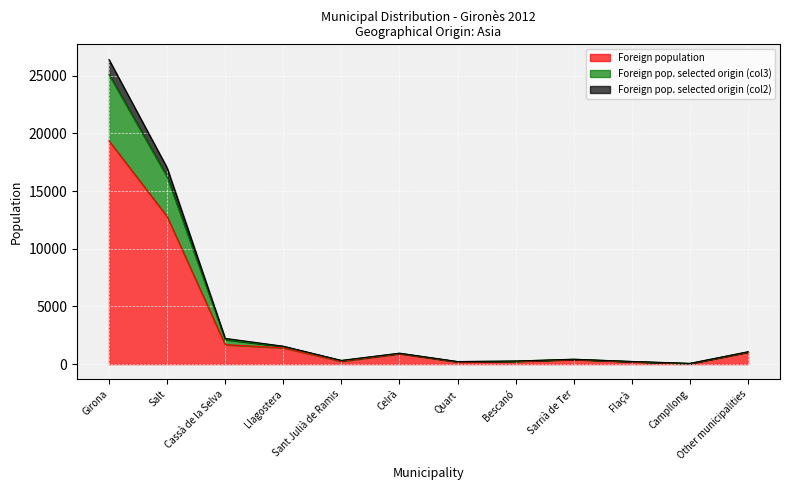

What value does the Foreign population series have at Salt?

12803